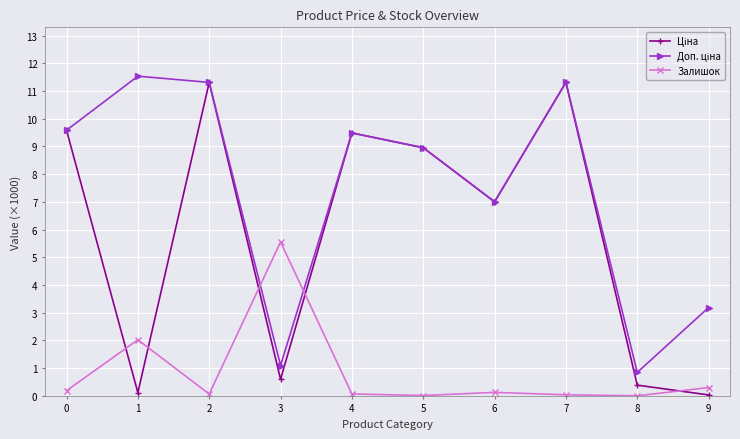

What is the difference between the maximum and minimum values in the Залишок series?

5.6